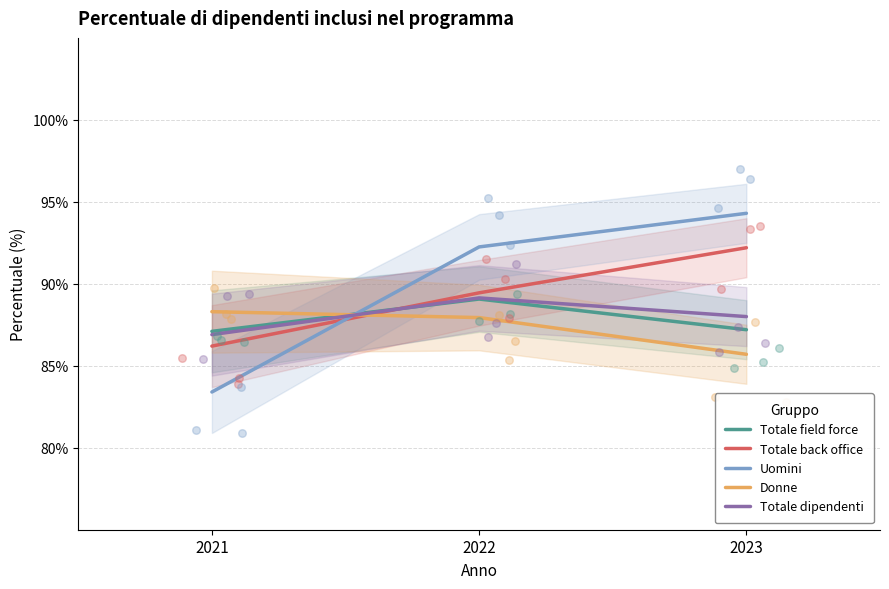

Which series contains the lowest Y value?

Uomini